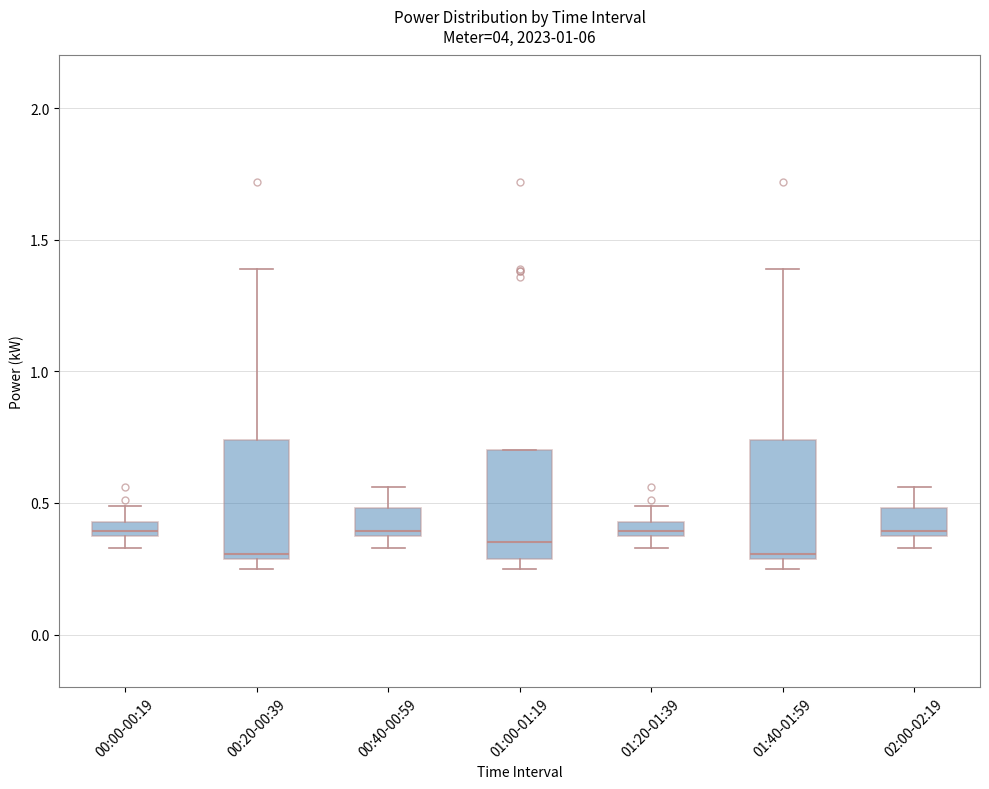

Where is the upper edge of the box for 00:40-00:59 on the y-axis? The values are not printed on the chart, so give them approximately, as read against the axis.

0.50